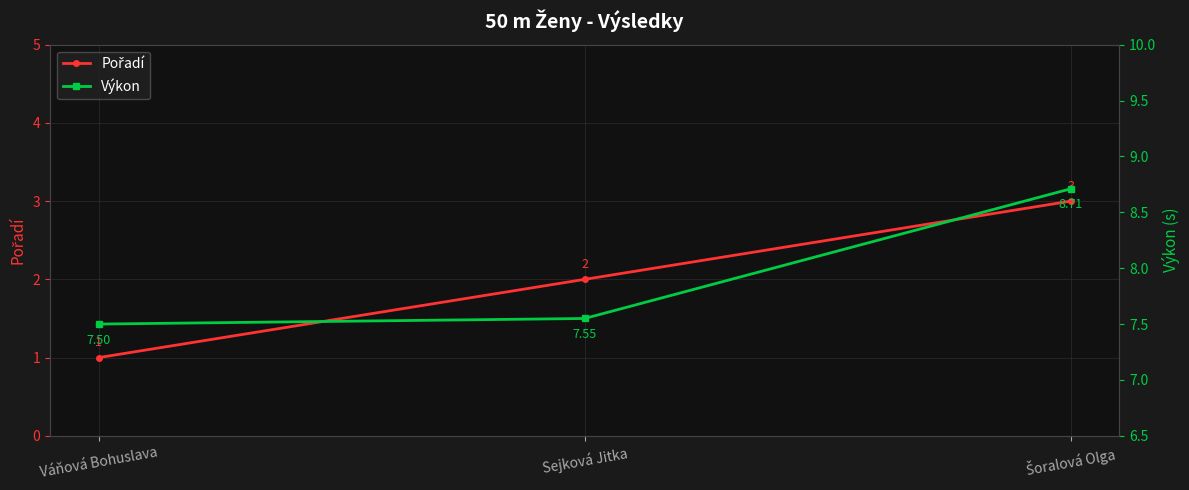

At which category is the sum across all series the highest?

Šoralová Olga